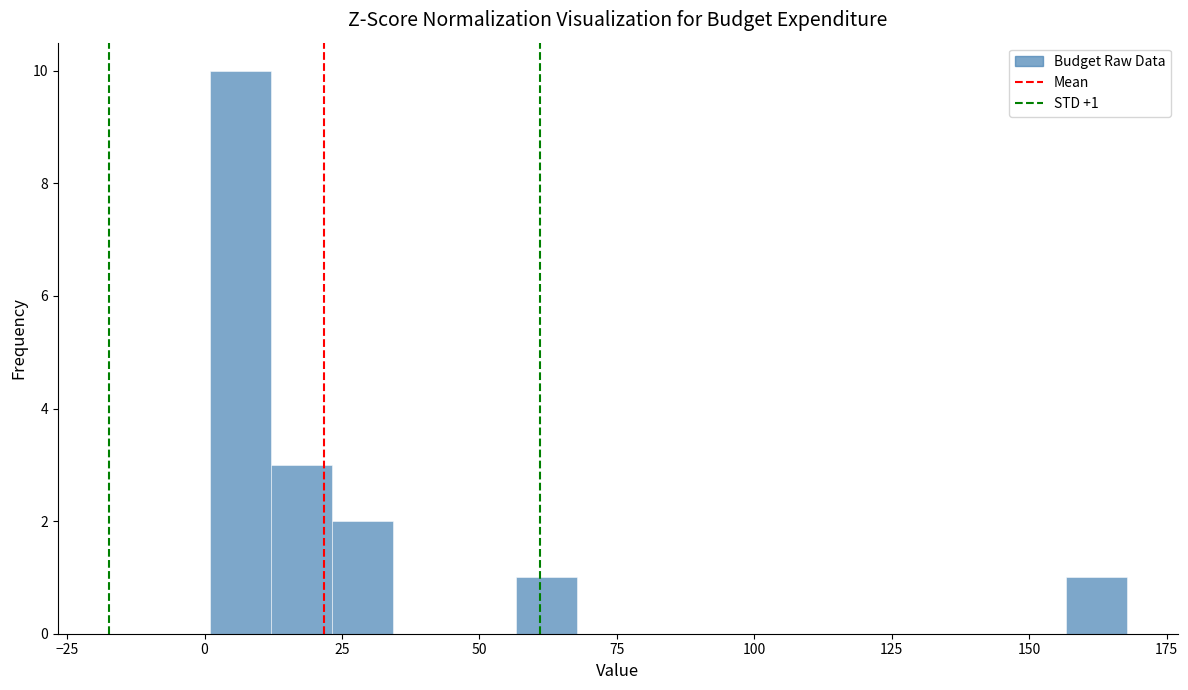

Around what value on the x-axis is the tallest bar? Give the approximate position of its centre, as read against the axis.

5